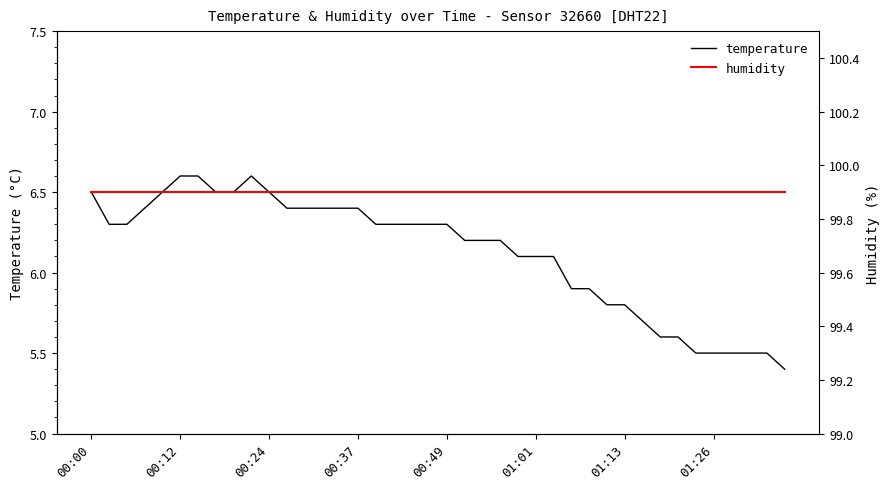

What is the smallest value displayed?

5.4